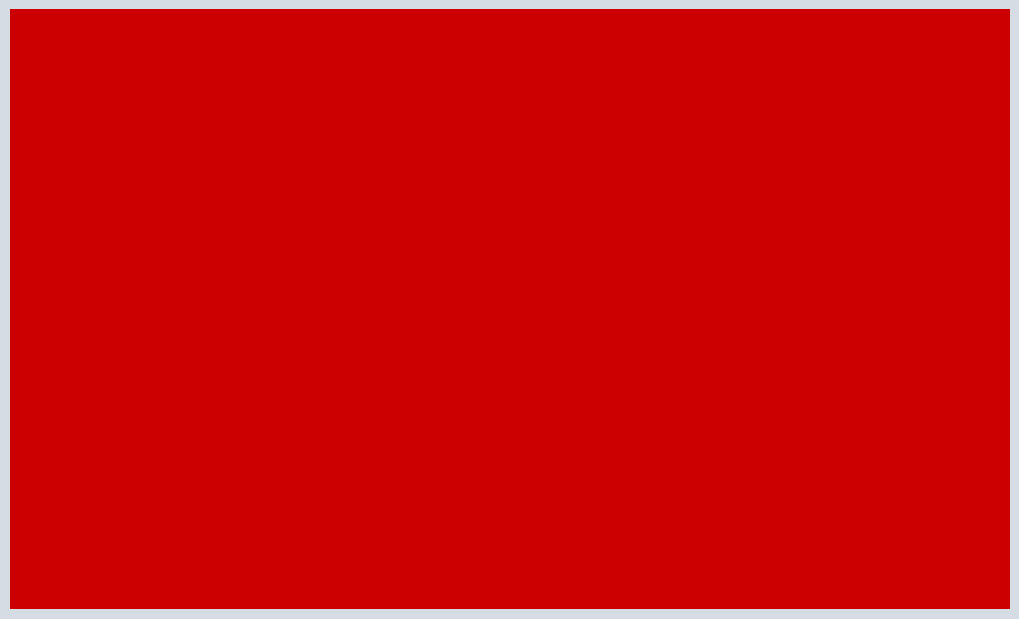

The Avg Rating (×200) series shows 8.2 at SRI. True or false?

True